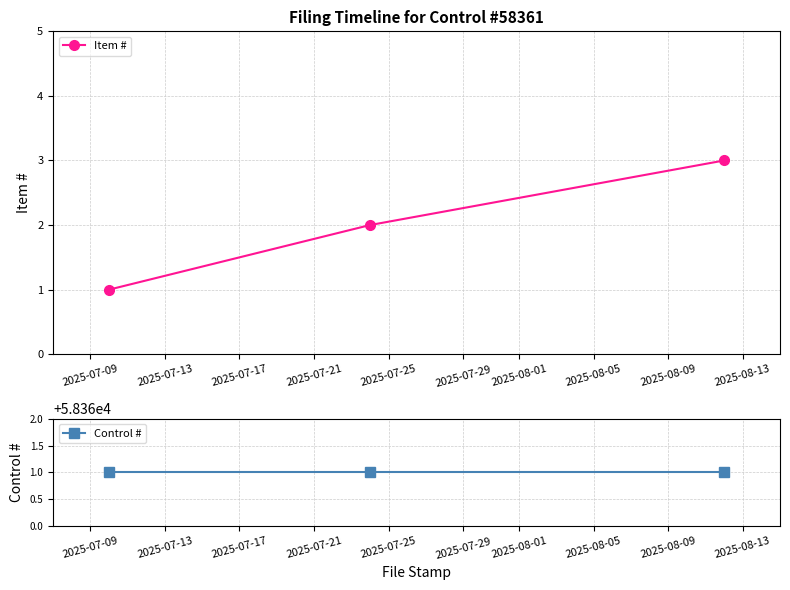

What is the sum of all Control # values?

175083